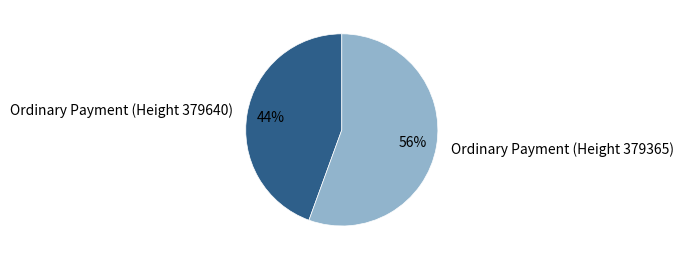

What is the largest slice in the pie chart?

Ordinary Payment (Height 379365)